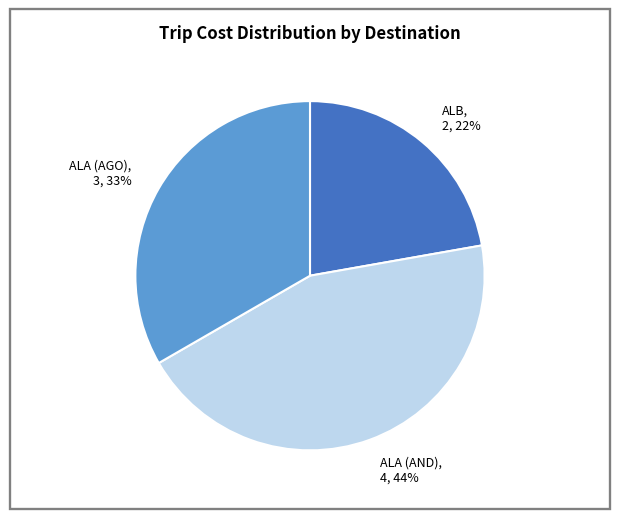

The ALB slice represents 28% of the pie. True or false?

False